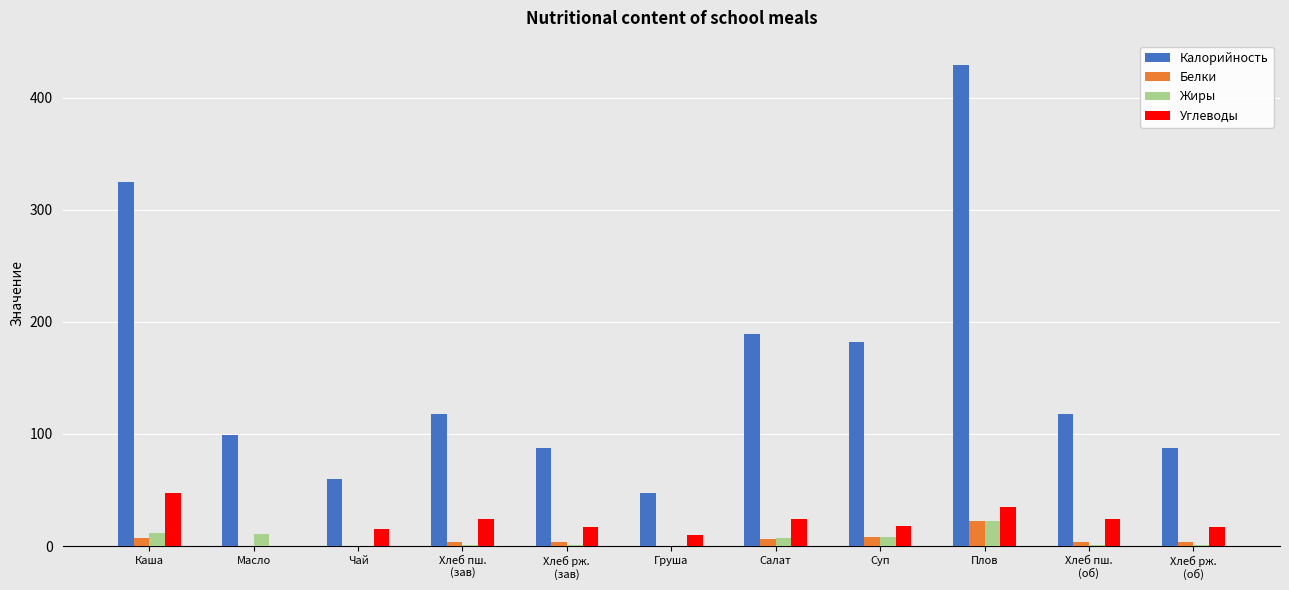

At which category is the sum across all series the highest?

Плов